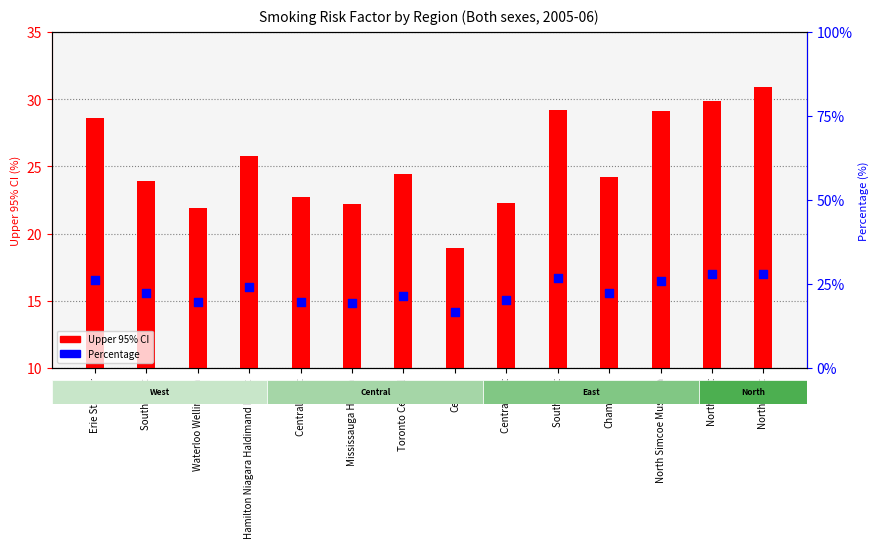

At which category is the sum across all series the highest?

North West